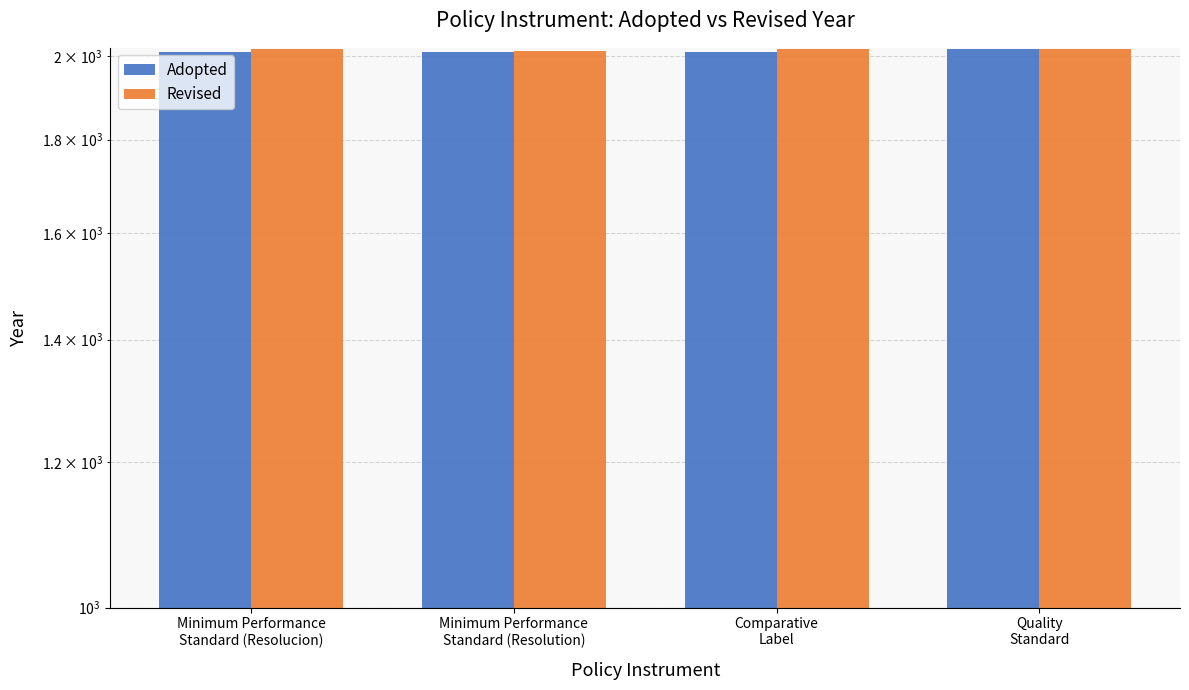

What position from the right is Quality
Standard?

1